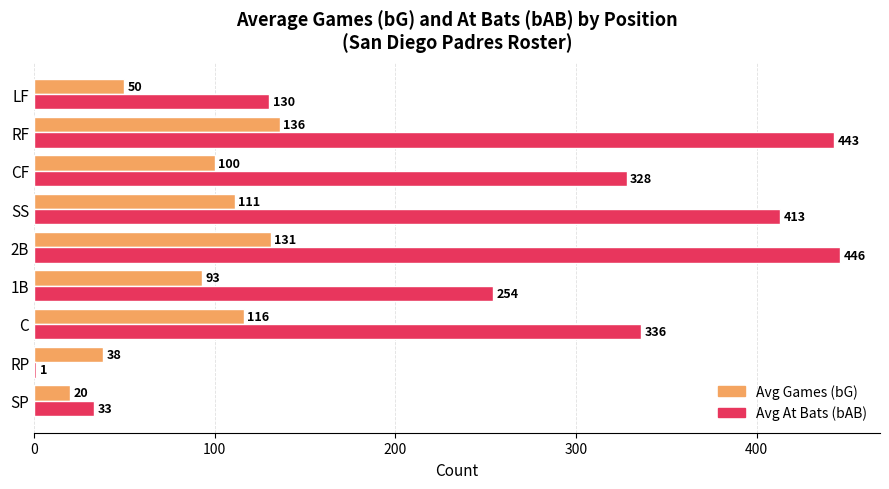

At which category does the chart reach its peak across all series?

2B